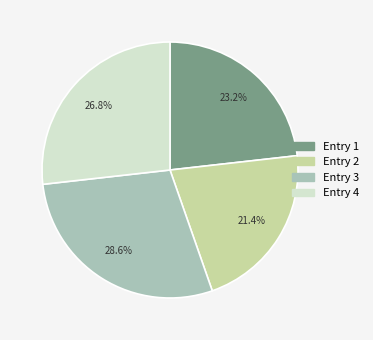

To the nearest percent, what is the difference between the largest and smallest slice percentages?

7%